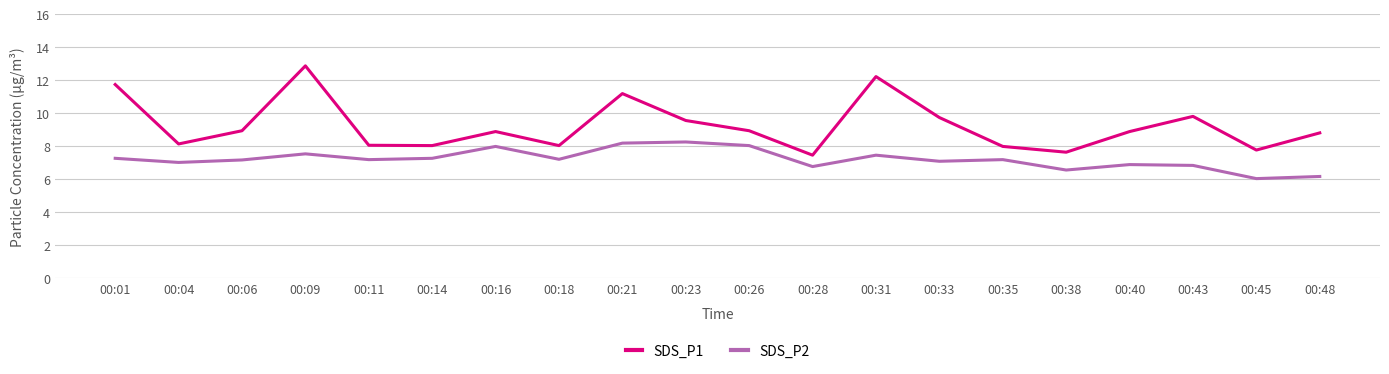

True or false: SDS_P2 and SDS_P1 intersect in this chart.

False